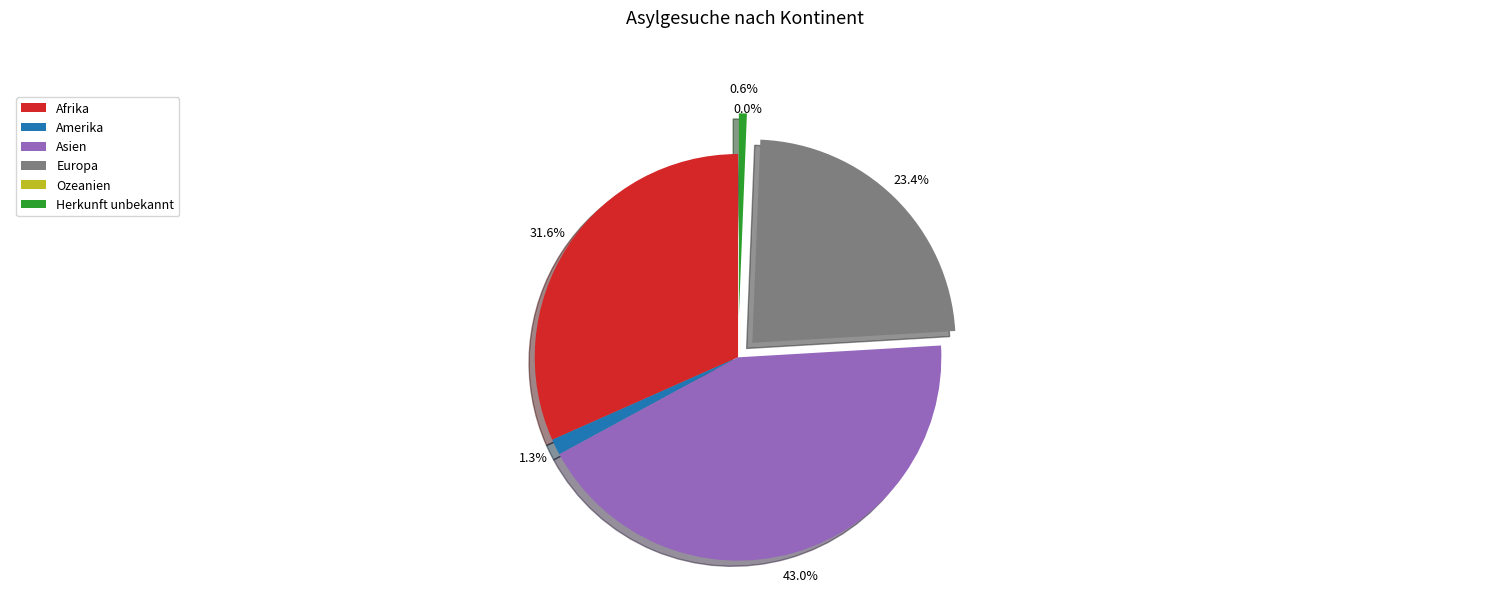

What is the change in value from Afrika to Asien?

+306